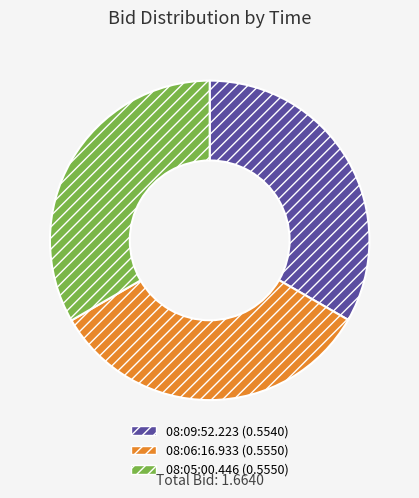

How many slices are in this pie chart?

3